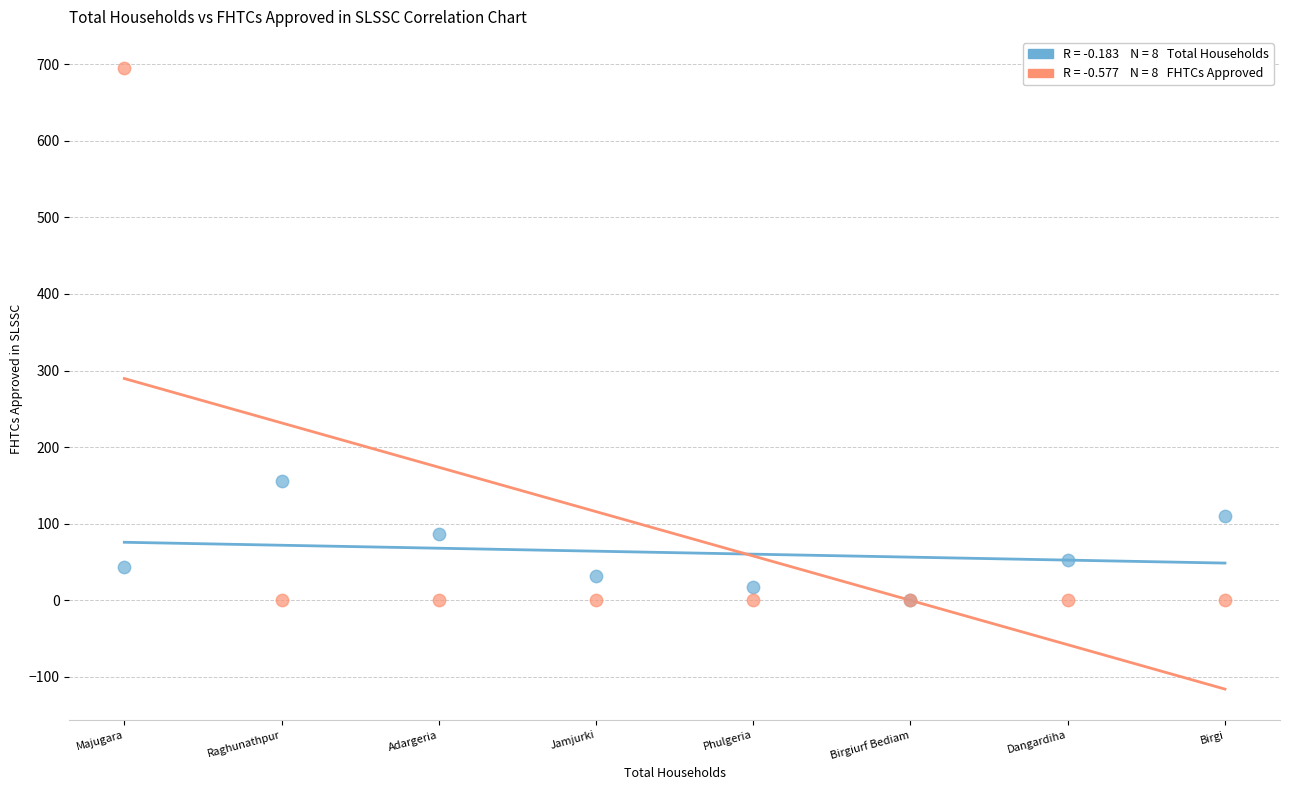

Across all series, what Y value is closest to 347?

156